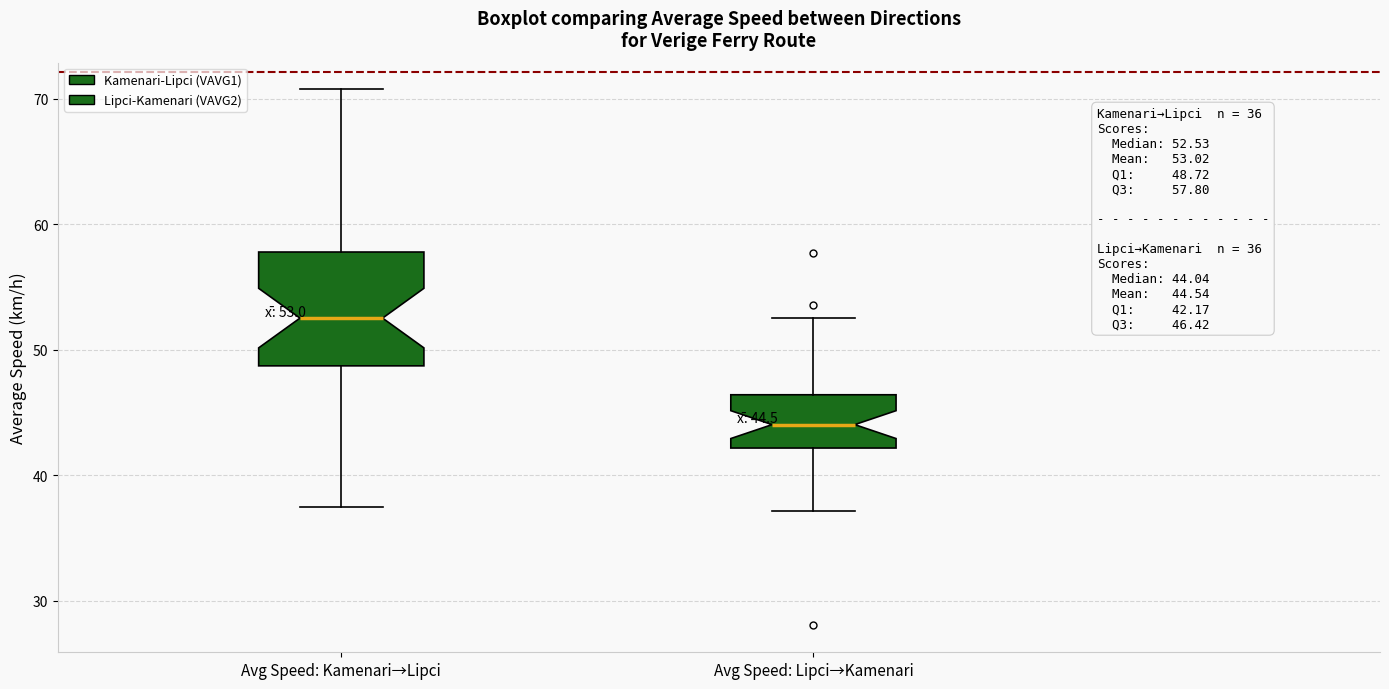

Which box has the highest median line?

Avg Speed: Kamenari→Lipci